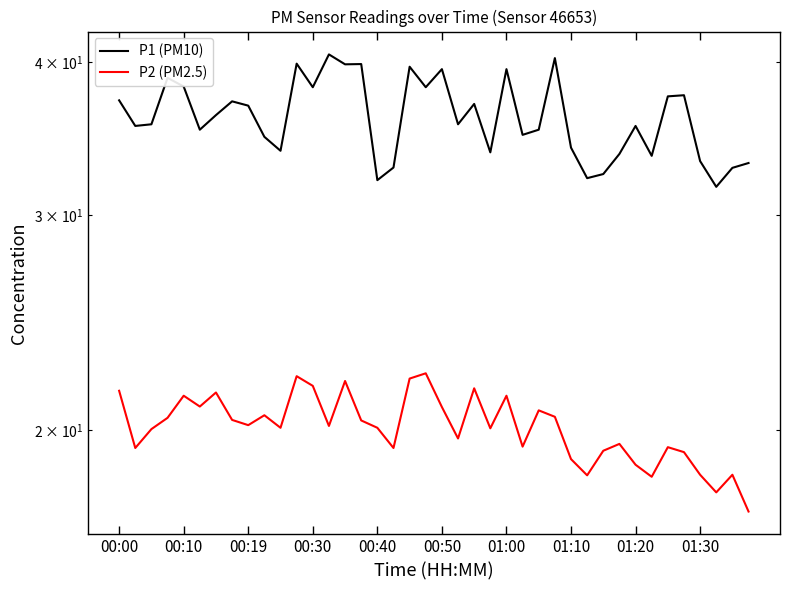

What are all the series names shown in the legend?

P1 (PM10), P2 (PM2.5)